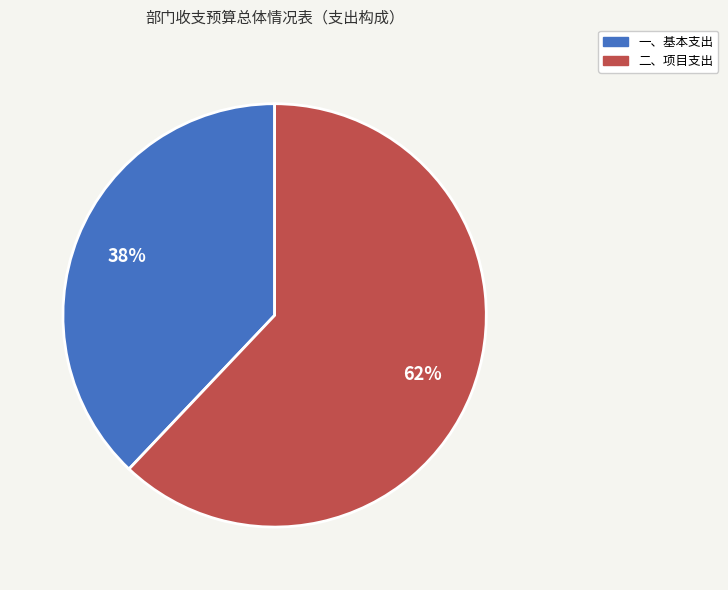

How many slices are in this pie chart?

2